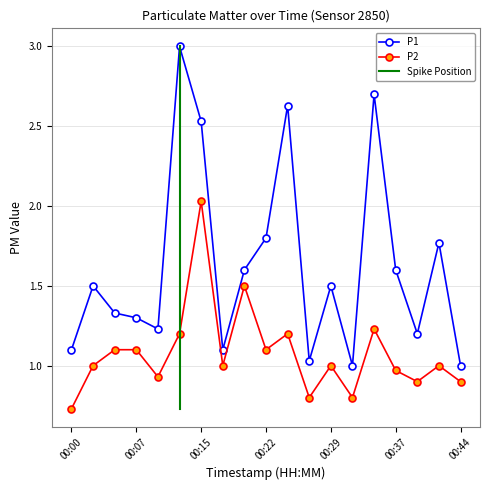

Count the number of categories in the chart.

19